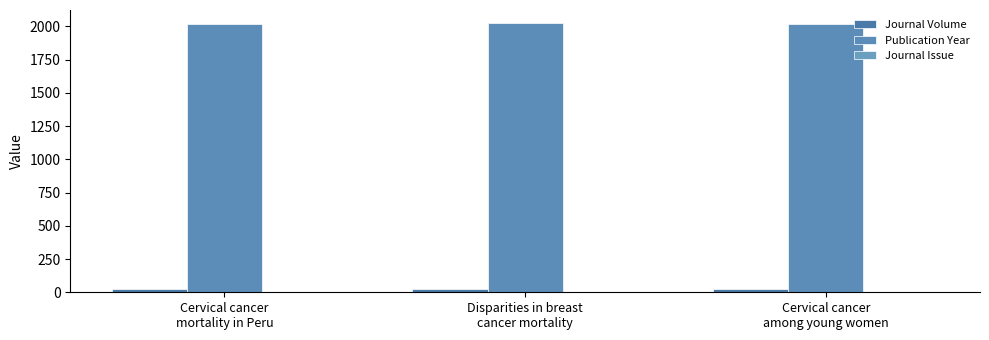

Reading left to right, extract all data points from this chart.

Journal Volume: 21	23	22
Publication Year: 2021	2023	2022
Journal Issue: 1	1	1